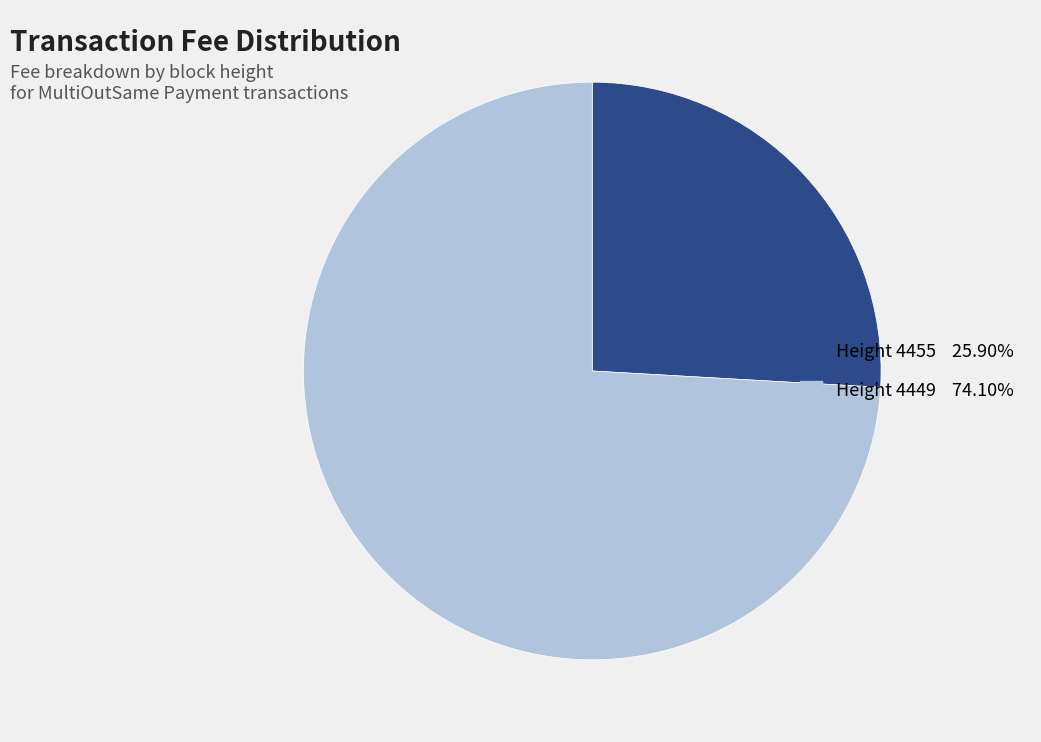

Does any single category account for the majority?

Yes